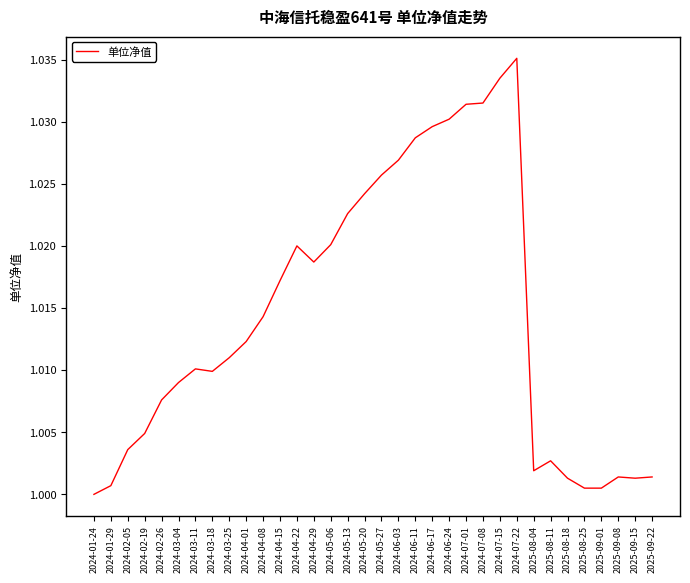

Which has a higher value, 2024-01-29 or 2024-04-15?

2024-04-15